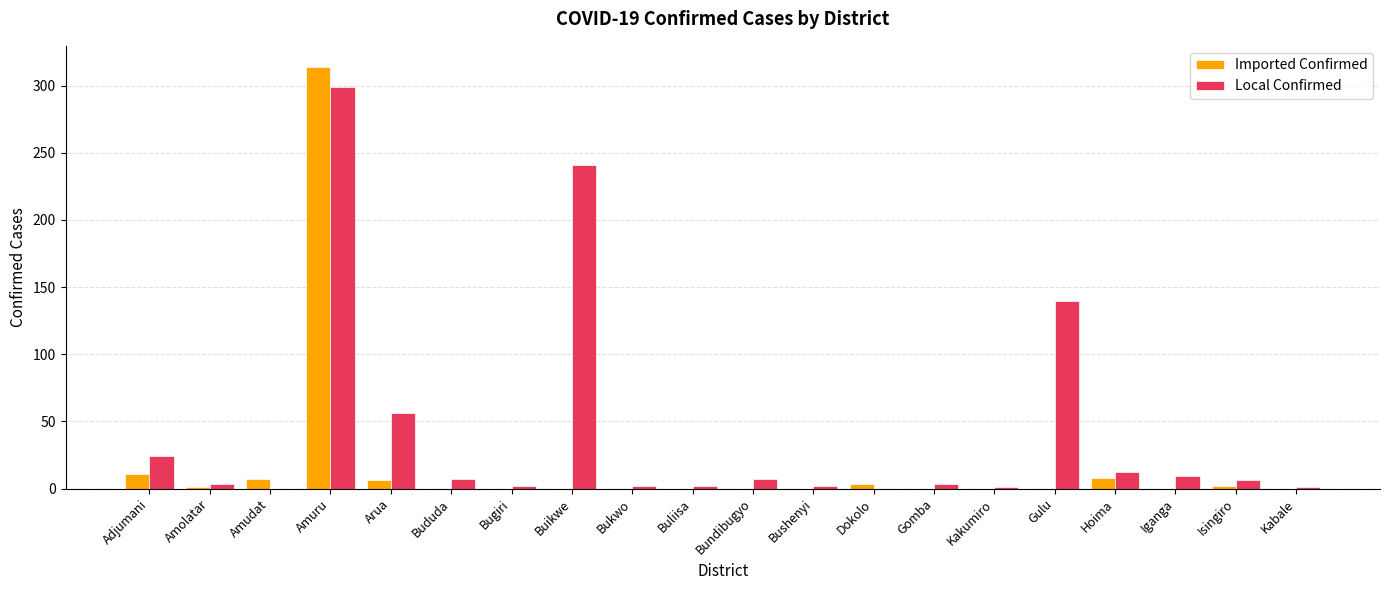

What is the maximum value shown in the chart?

314